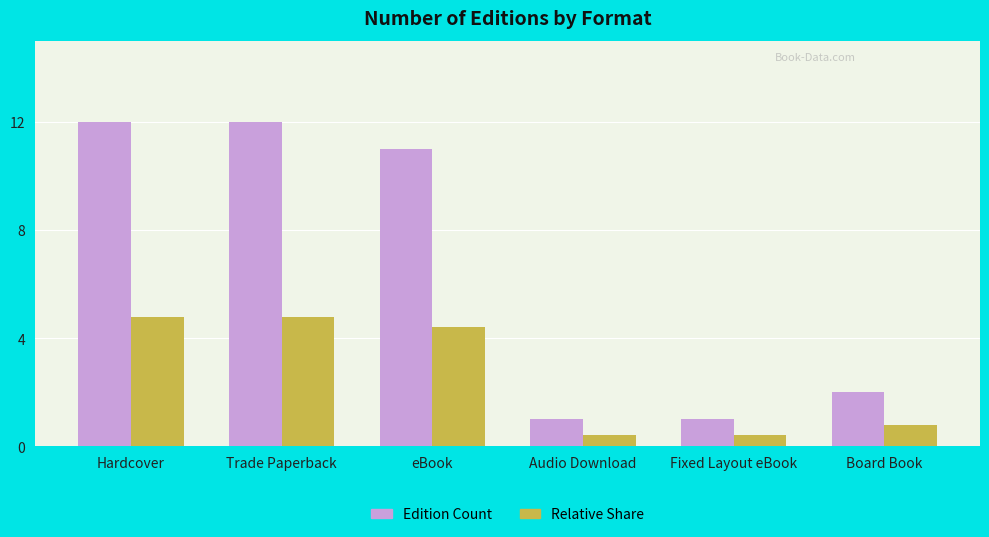

Reading right to left, list all the values displayed in this chart.

Edition Count: 2.0	1.0	1.0	11.0	12.0	12.0
Relative Share: 0.8	0.4	0.4	4.4	4.8	4.8